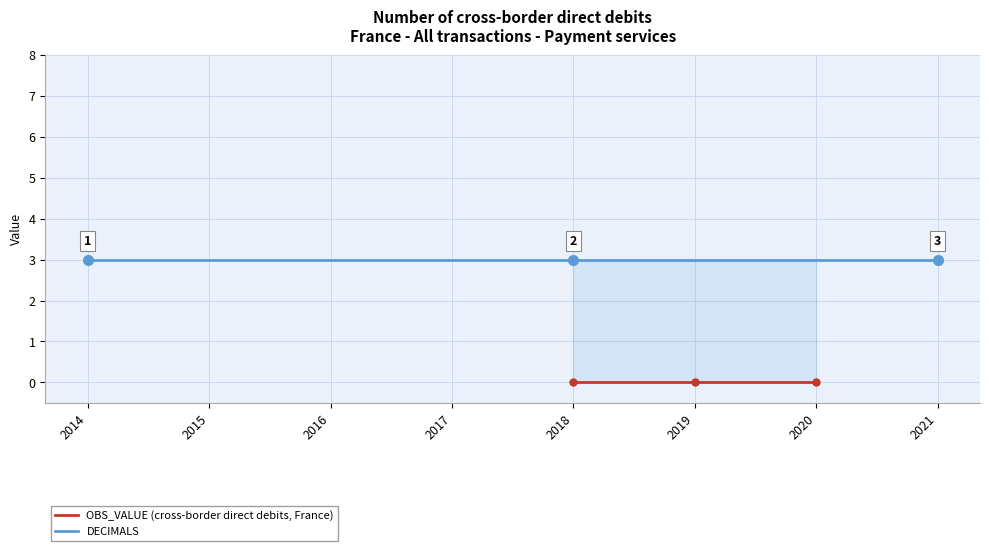

True or false: OBS_VALUE (cross-border direct debits, France) and DECIMALS intersect in this chart.

False